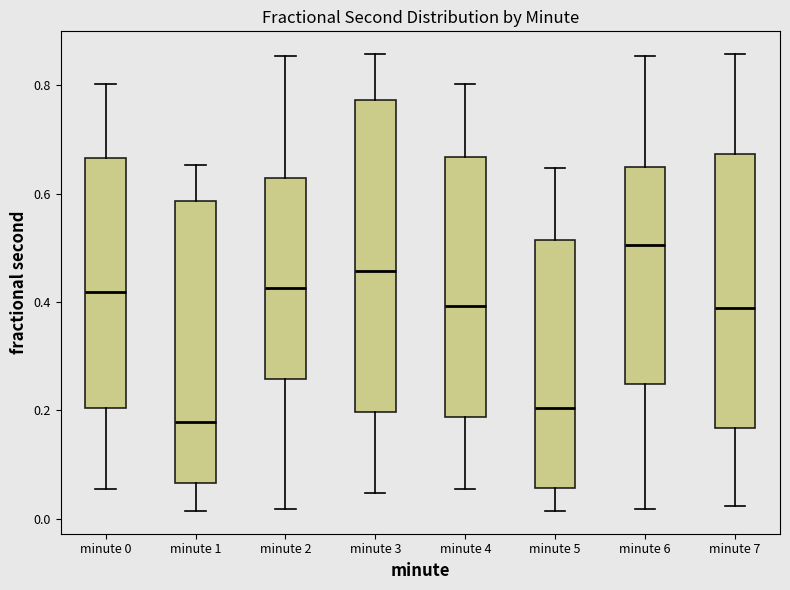

Reading left to right, read every box against the y-axis: the position of its median line, the range the box covers, and the ends of its whiskers. The values are not printed on the chart, so give them approximately, as read against the axis.

minute 0: median 0.42, box 0.20 to 0.66, whiskers 0.06 to 0.80
minute 1: median 0.18, box 0.06 to 0.58, whiskers 0.02 to 0.66
minute 2: median 0.42, box 0.26 to 0.62, whiskers 0.02 to 0.86
minute 3: median 0.46, box 0.20 to 0.78, whiskers 0.04 to 0.86
minute 4: median 0.40, box 0.18 to 0.66, whiskers 0.06 to 0.80
minute 5: median 0.20, box 0.06 to 0.52, whiskers 0.02 to 0.64
minute 6: median 0.50, box 0.24 to 0.64, whiskers 0.02 to 0.86
minute 7: median 0.38, box 0.16 to 0.68, whiskers 0.02 to 0.86